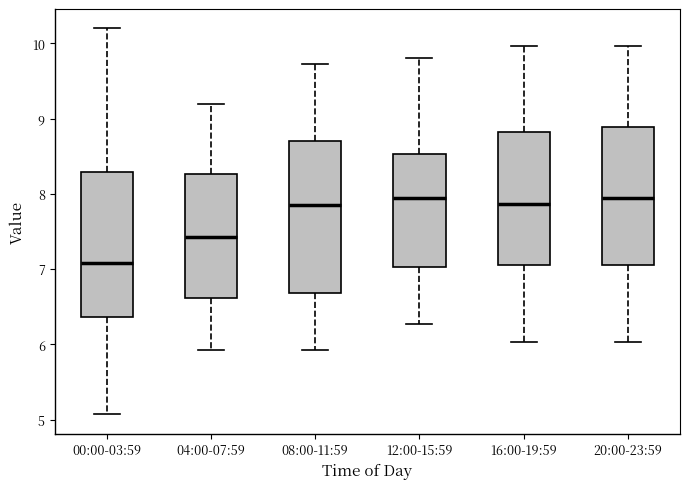

Reading left to right, transcribe this box plot: for each box, give where its median line is, the range the box spans, and where its two whiskers end, as read against the y-axis. The values are not printed on the chart, so give them approximately, as read against the axis.

00:00-03:59: median 7.1, box 6.4 to 8.3, whiskers 5.1 to 10.2
04:00-07:59: median 7.4, box 6.6 to 8.3, whiskers 5.9 to 9.2
08:00-11:59: median 7.9, box 6.7 to 8.7, whiskers 5.9 to 9.7
12:00-15:59: median 8.0, box 7.0 to 8.5, whiskers 6.3 to 9.8
16:00-19:59: median 7.9, box 7.1 to 8.8, whiskers 6.0 to 10.0
20:00-23:59: median 8.0, box 7.1 to 8.9, whiskers 6.0 to 10.0